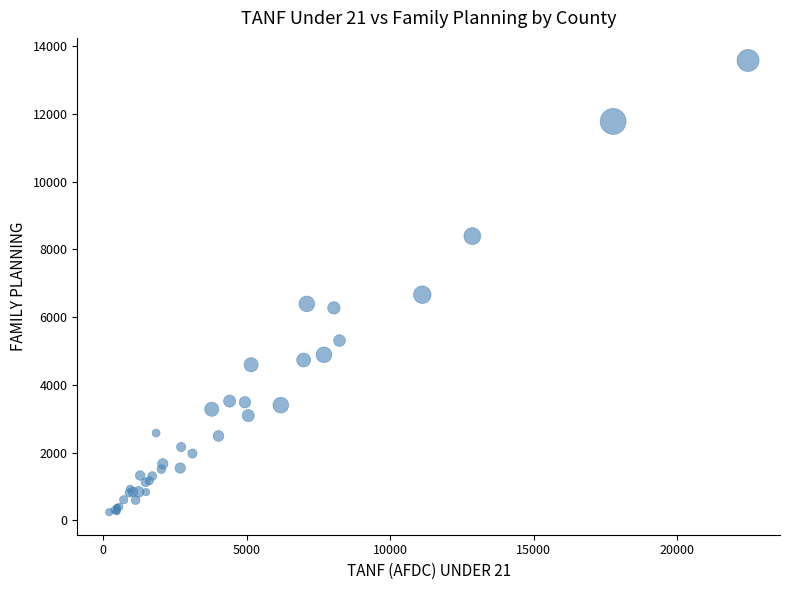

What Y value in the scatter plot is closest to 6913?

6665